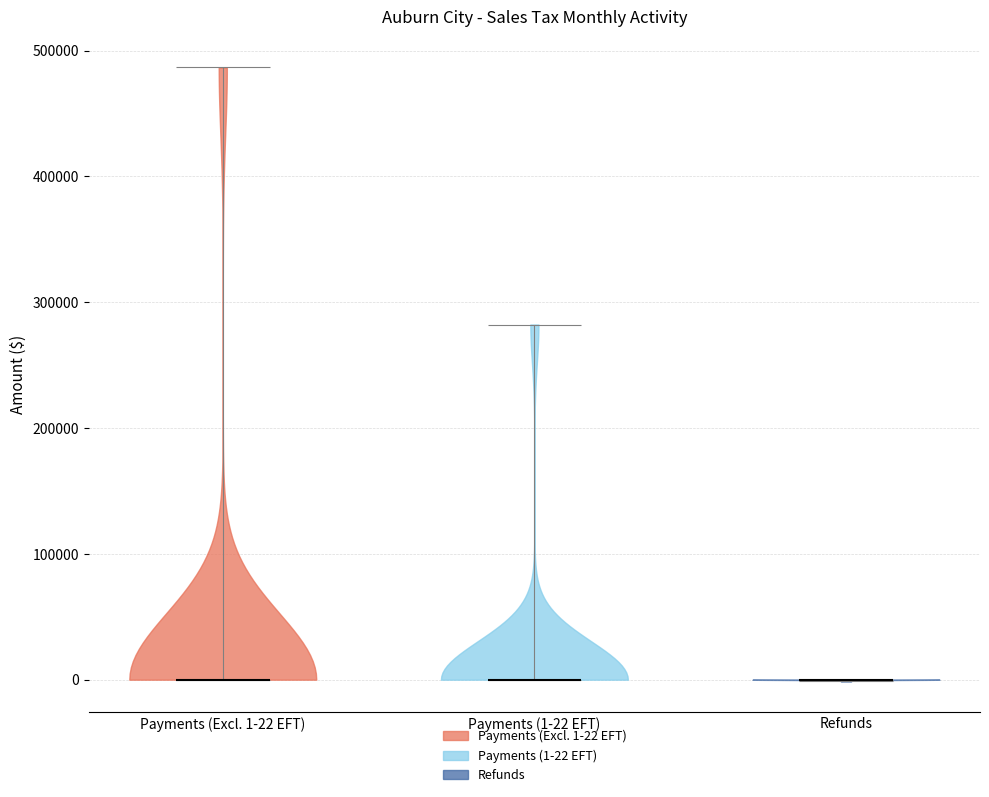

Reading left to right, read every violin against the y-axis: where its median line is, and the lowest and highest points it reaches. The values are not printed on the chart, so give them approximately, as read against the axis.

Payments (Excl. 1-22 EFT): median line 0, lowest point 0, highest point 490000
Payments (1-22 EFT): median line 0, lowest point 0, highest point 280000
Refunds: median line 0, lowest point 0, highest point 0